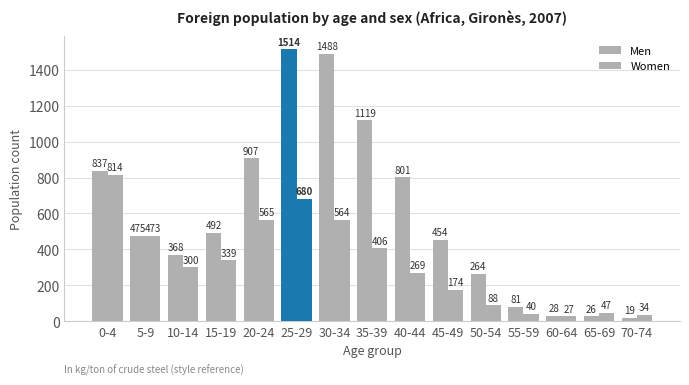

Reading right to left, extract all data points from this chart.

Men: 19	26	28	81	264	454	801	1119	1488	1514	907	492	368	475	837
Women: 34	47	27	40	88	174	269	406	564	680	565	339	300	473	814